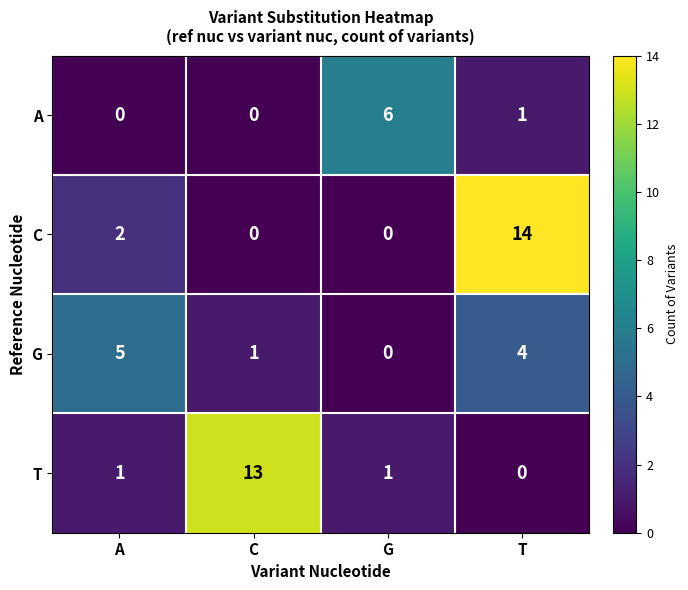

What is the maximum value for C?

14